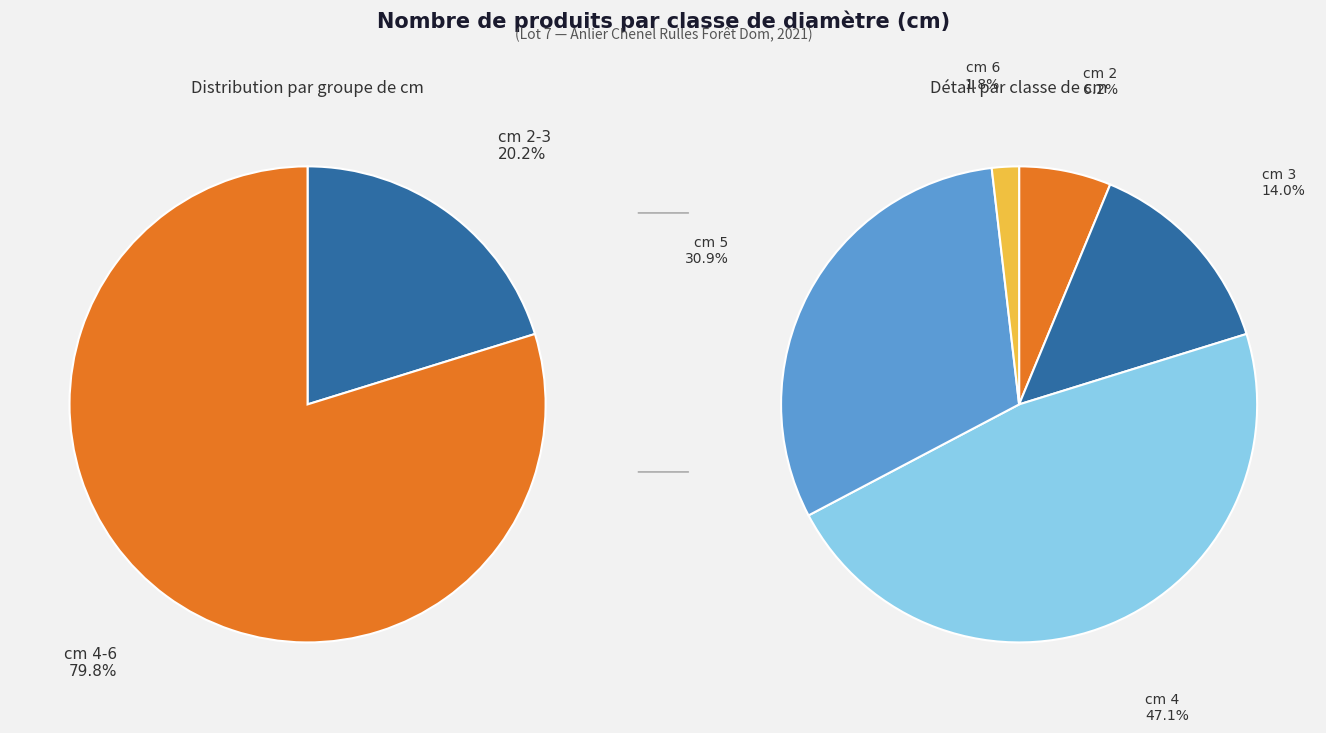

What is the ratio of the value at 5 to the value at 4?

0.7